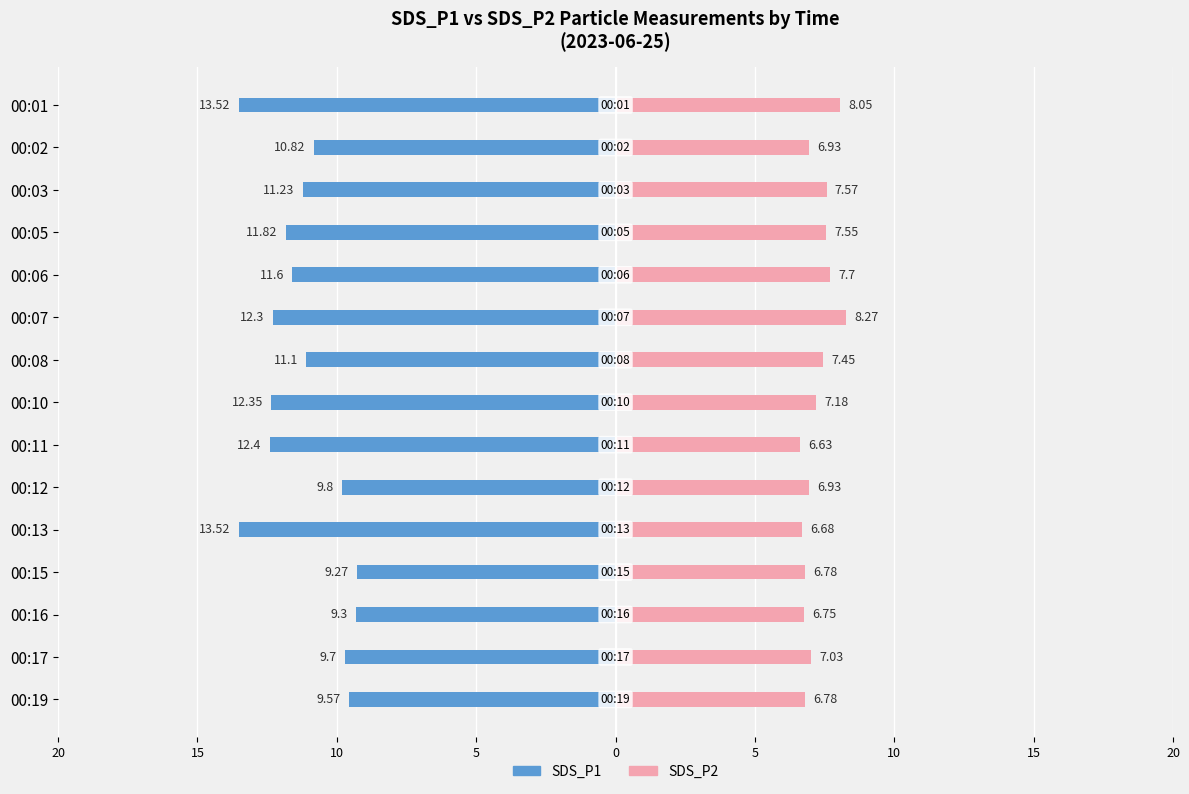

How many bars are there in total?

30